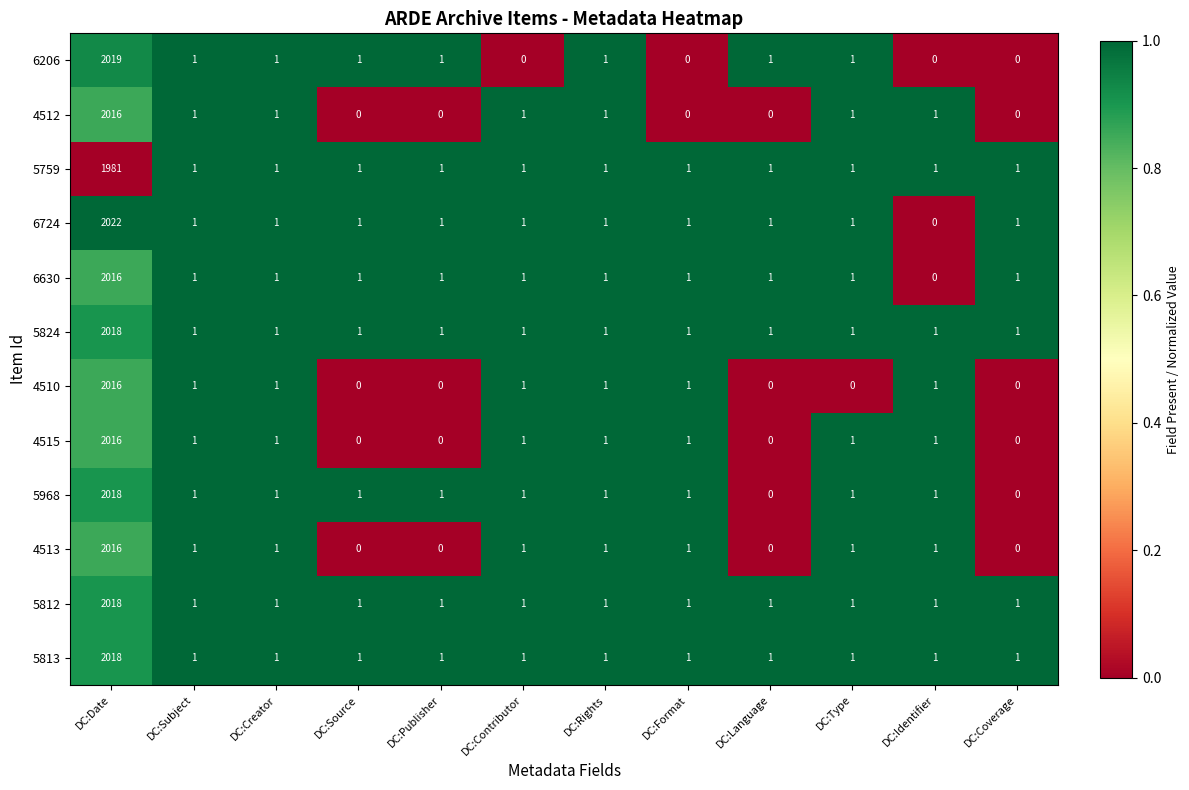

At which category is the sum across all series the highest?

DC:Date